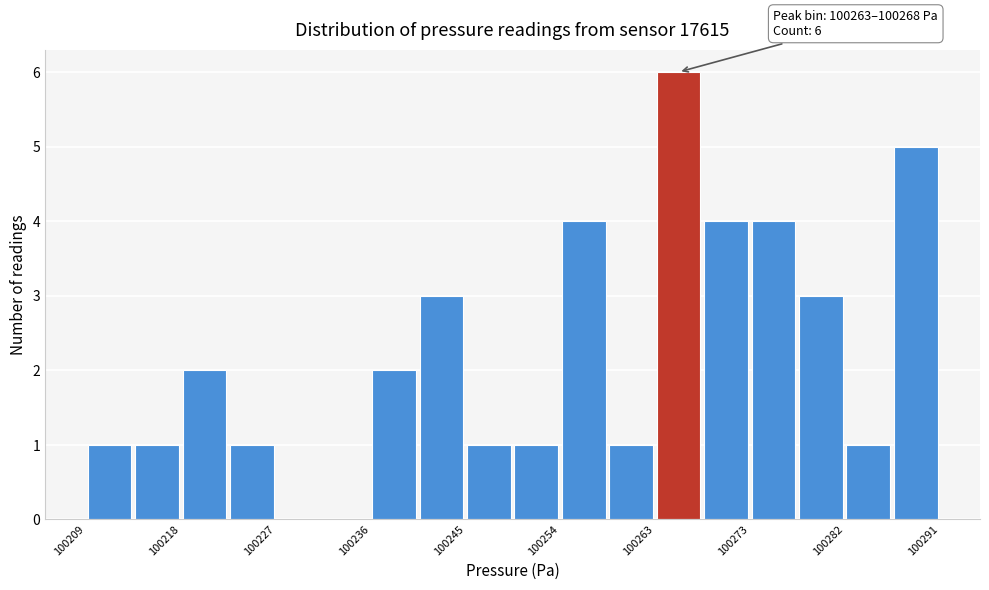

Over which range of the x-axis is the bar tallest?

100263 to 100268